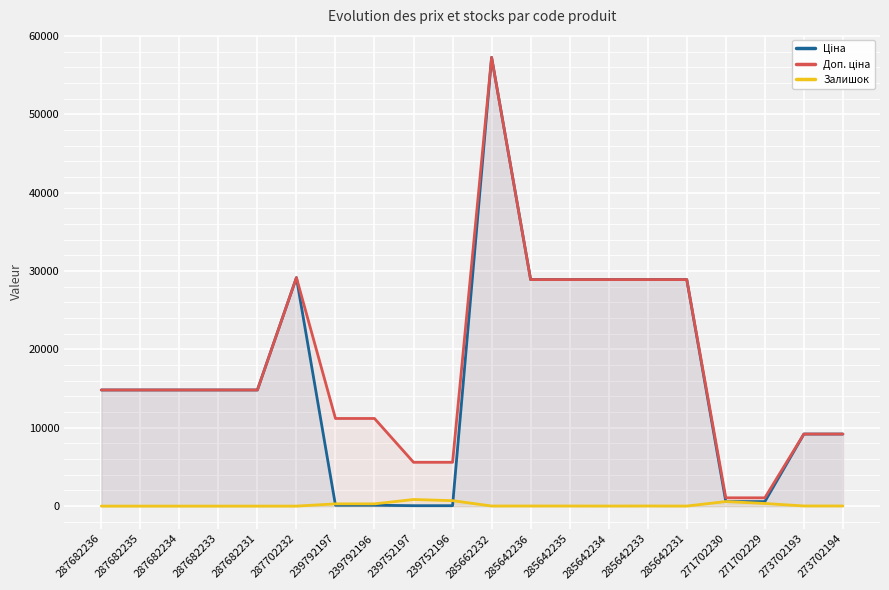

What is the sum of the Доп. ціна values at 239792196 and 287682236?

25999.6